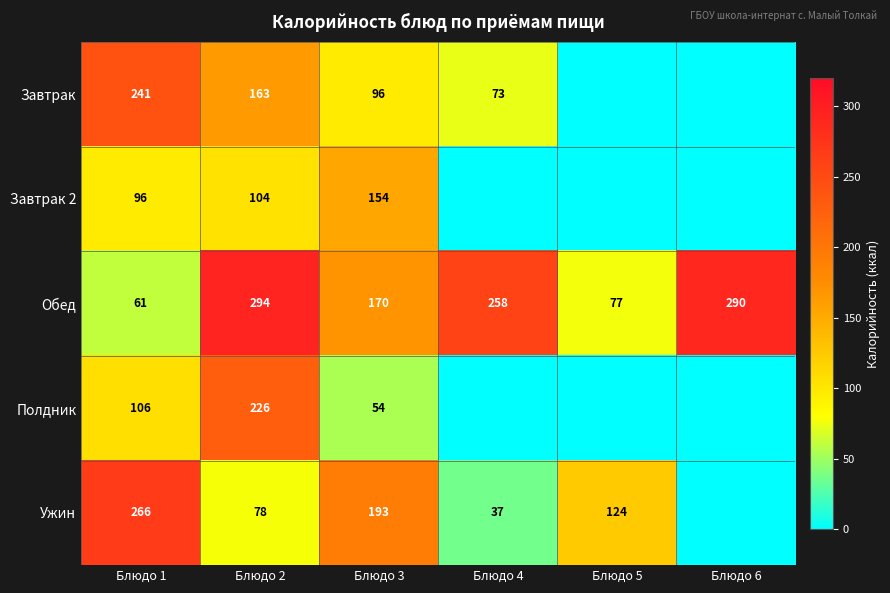

What is the sum of the Ужин values at Блюдо 5 and Блюдо 2?

202